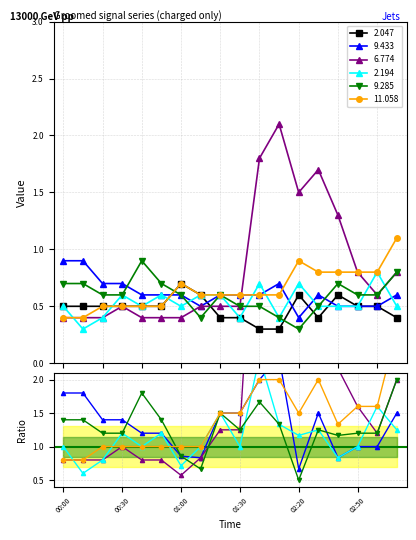

Is the value of 6.774 at 00:10 greater than the value of 2.194 at 03:10?

No